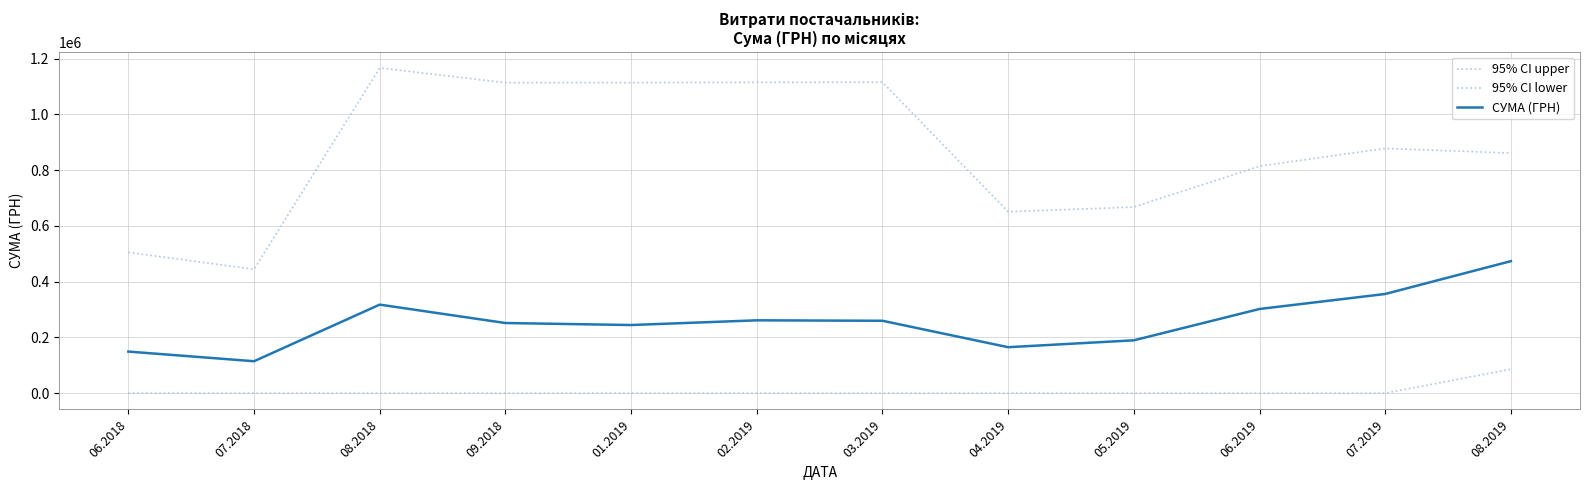

Reading left to right, transcribe all the data shown in this chart.

95% CI upper: 06.2018=505217.7	07.2018=444572.4	08.2018=1166871.6	09.2018=1114072.8	01.2019=1114087.0	02.2019=1115288.5	03.2019=1115515.4	04.2019=651014.8	05.2019=667782.0	06.2019=814577.6	07.2019=878082.9	08.2019=861453.3
95% CI lower: 06.2018=0.0	07.2018=0.0	08.2018=0.0	09.2018=0.0	01.2019=0.0	02.2019=0.0	03.2019=0.0	04.2019=0.0	05.2019=0.0	06.2019=0.0	07.2019=0.0	08.2019=85960.7
СУМА (ГРН): 06.2018=149293.0	07.2018=114609.6	08.2018=317724.4	09.2018=251731.7	01.2019=244526.4	02.2019=261406.2	03.2019=259805.6	04.2019=164968.1	05.2019=189678.3	06.2019=302099.4	07.2019=355919.2	08.2019=473707.0